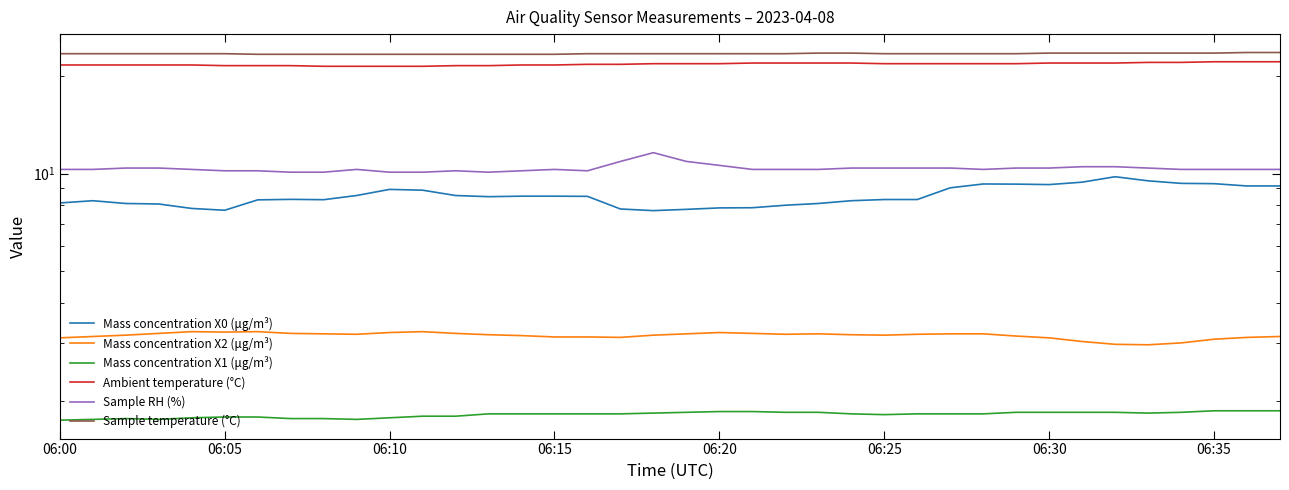

What is the difference between the maximum and second lowest values in the Sample RH (%) series?

1.5